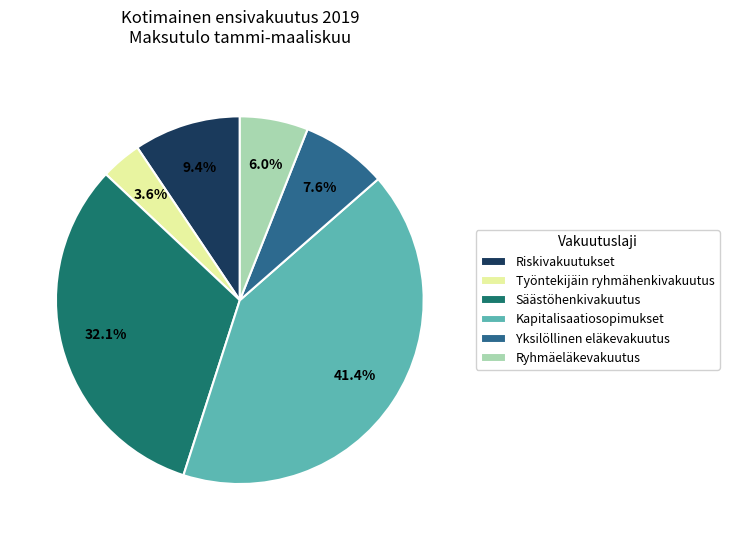

Is it true that Säästöhenkivakuutus is 27% of the pie?

False